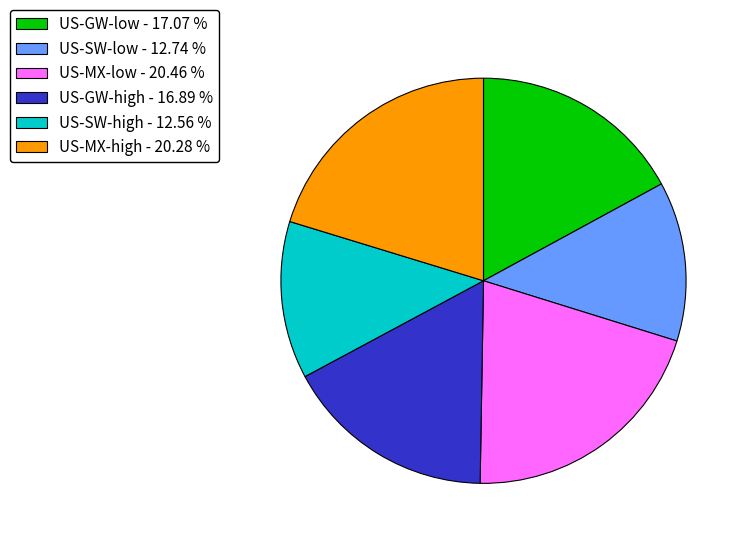

How many segments does this pie chart have?

6